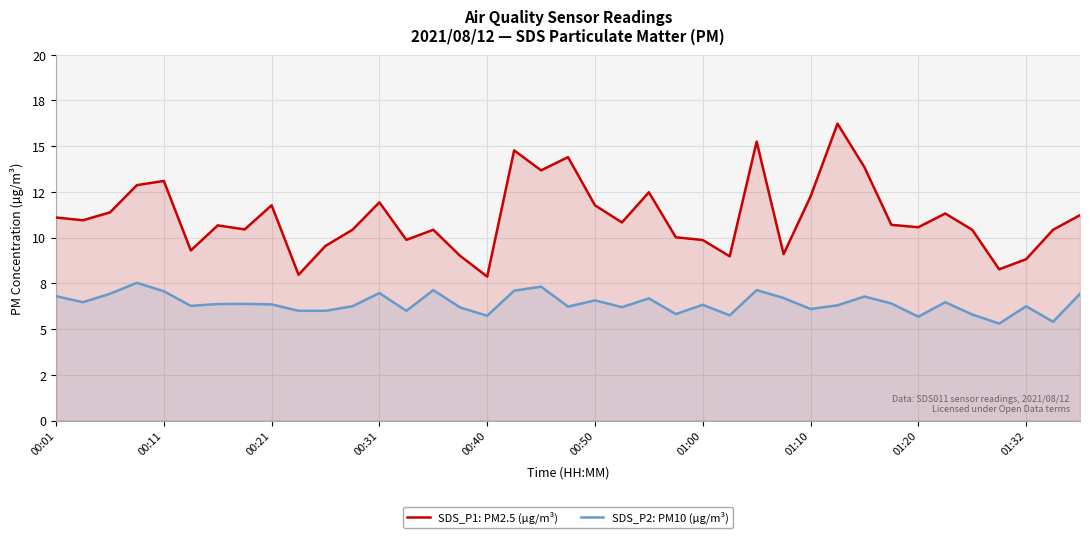

True or false: SDS_P1: PM2.5 (µg/m³) and SDS_P2: PM10 (µg/m³) intersect in this chart.

False